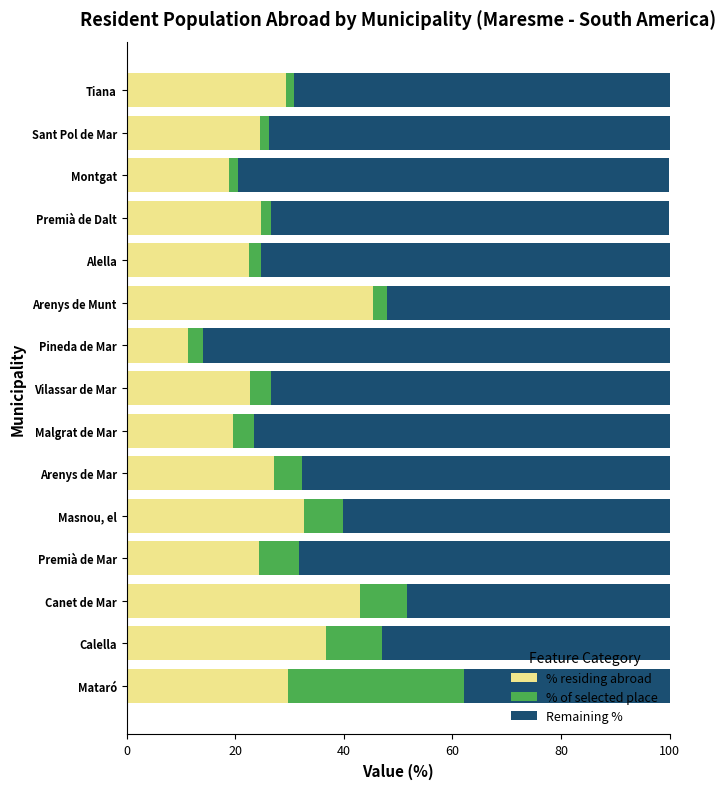

The value of % residing abroad at Arenys de Mar is 11.0. True or false?

False